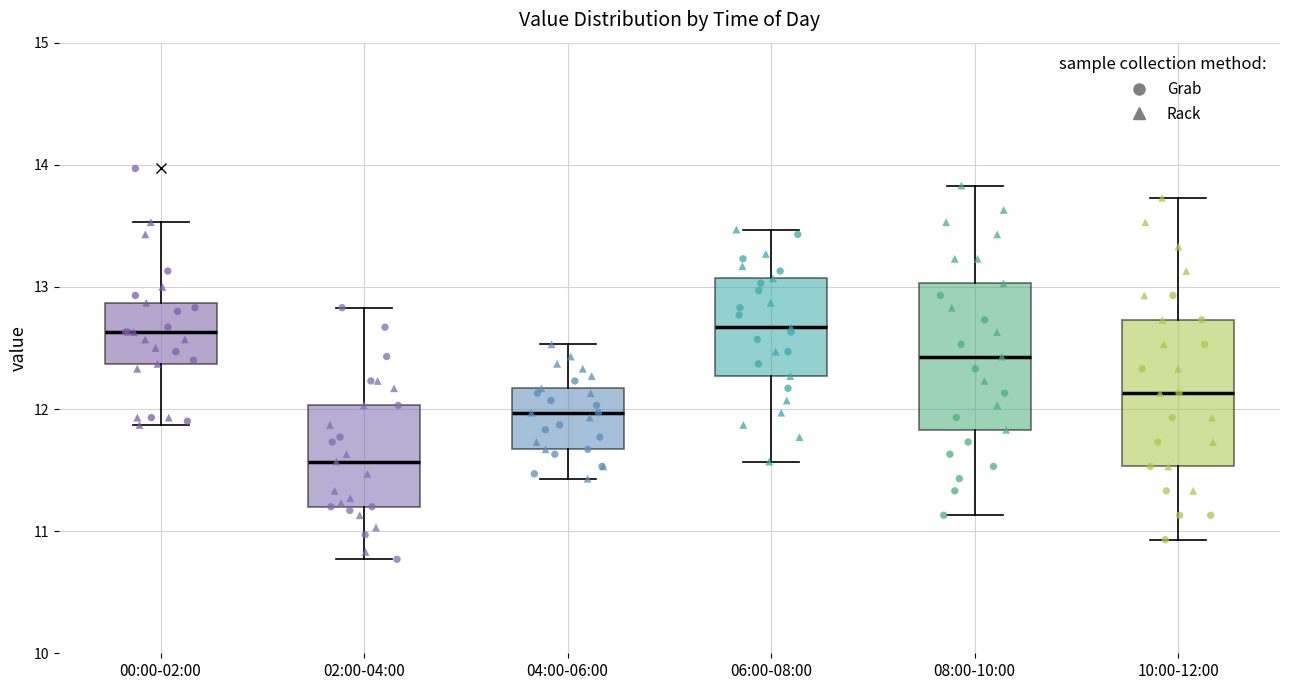

Where is the lower edge of the box for 00:00-02:00 on the y-axis? The values are not printed on the chart, so give them approximately, as read against the axis.

12.4